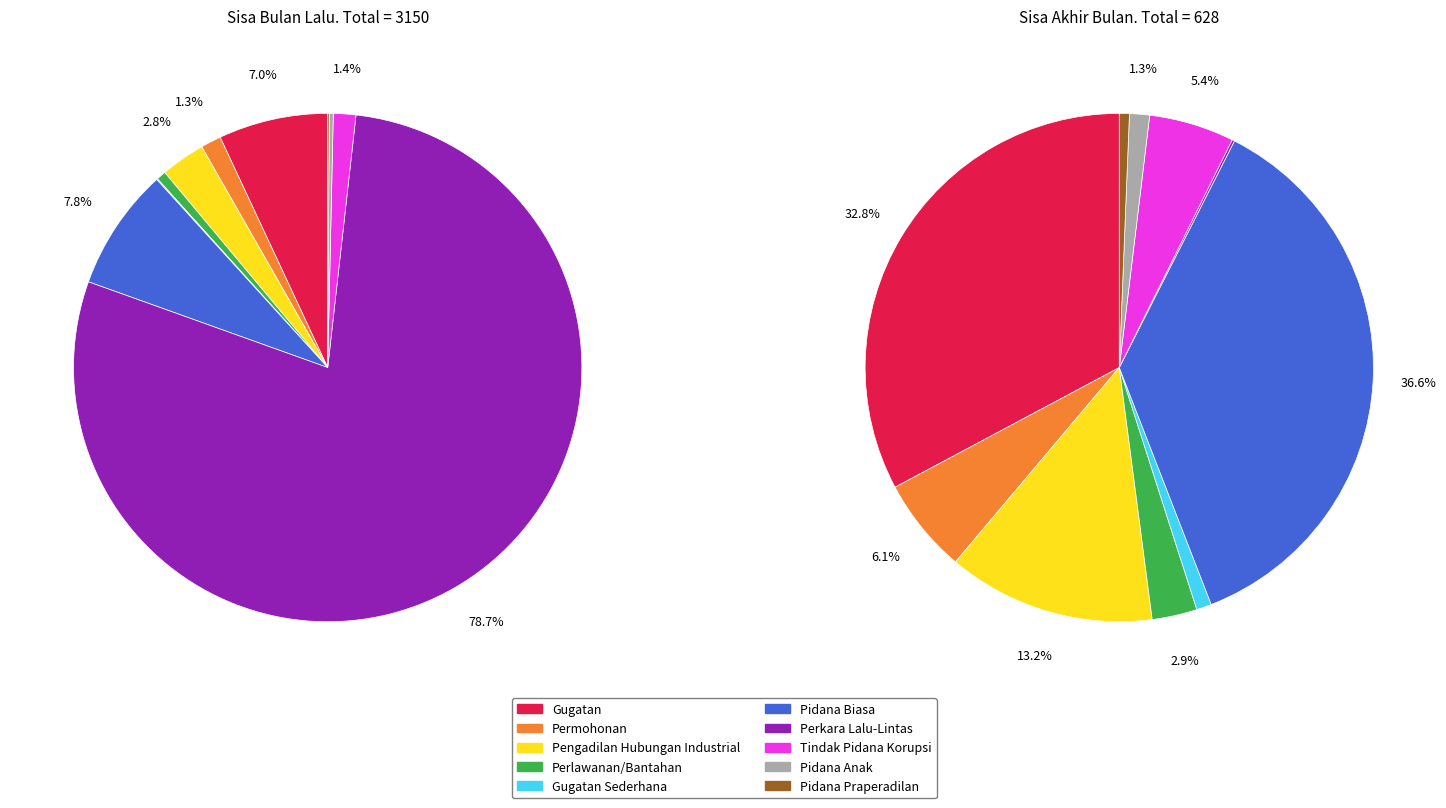

True or false: sisa accounts for 11% of the total.

False